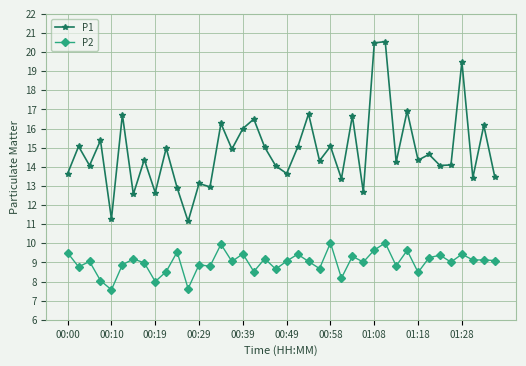

What is the minimum value for P2?

7.6